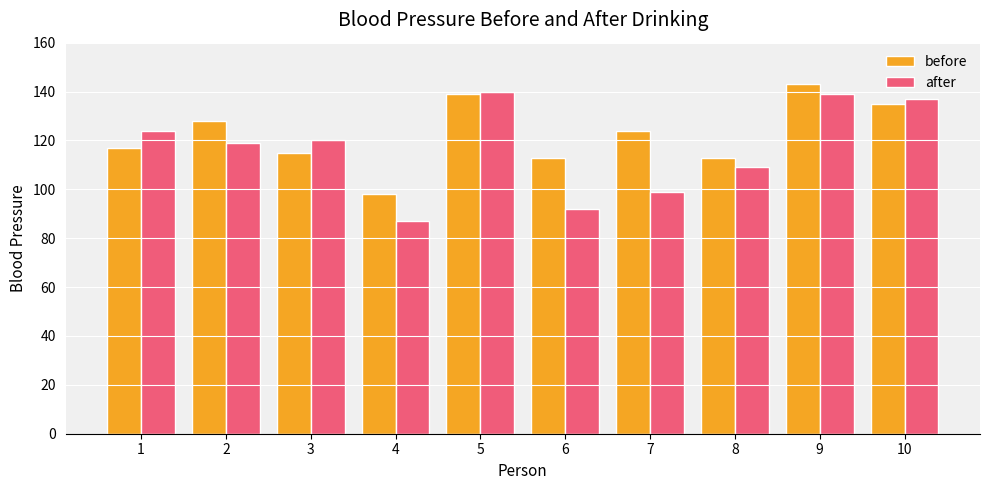

What value does the after series have at 6, to the nearest 5?

90